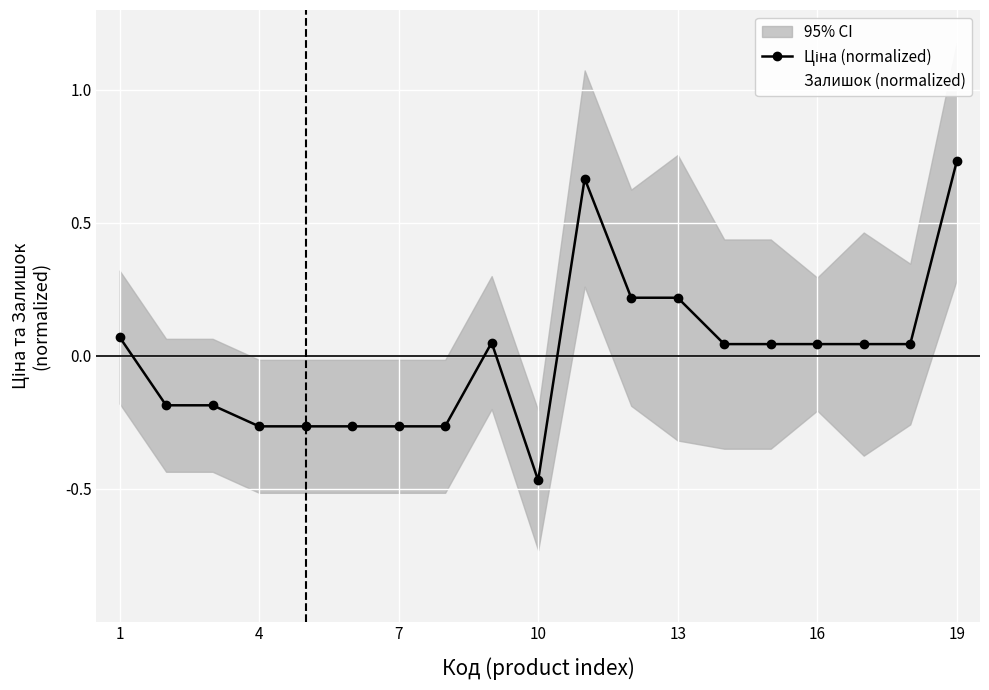

Which series has the largest total across all categories?

Залишок (normalized)